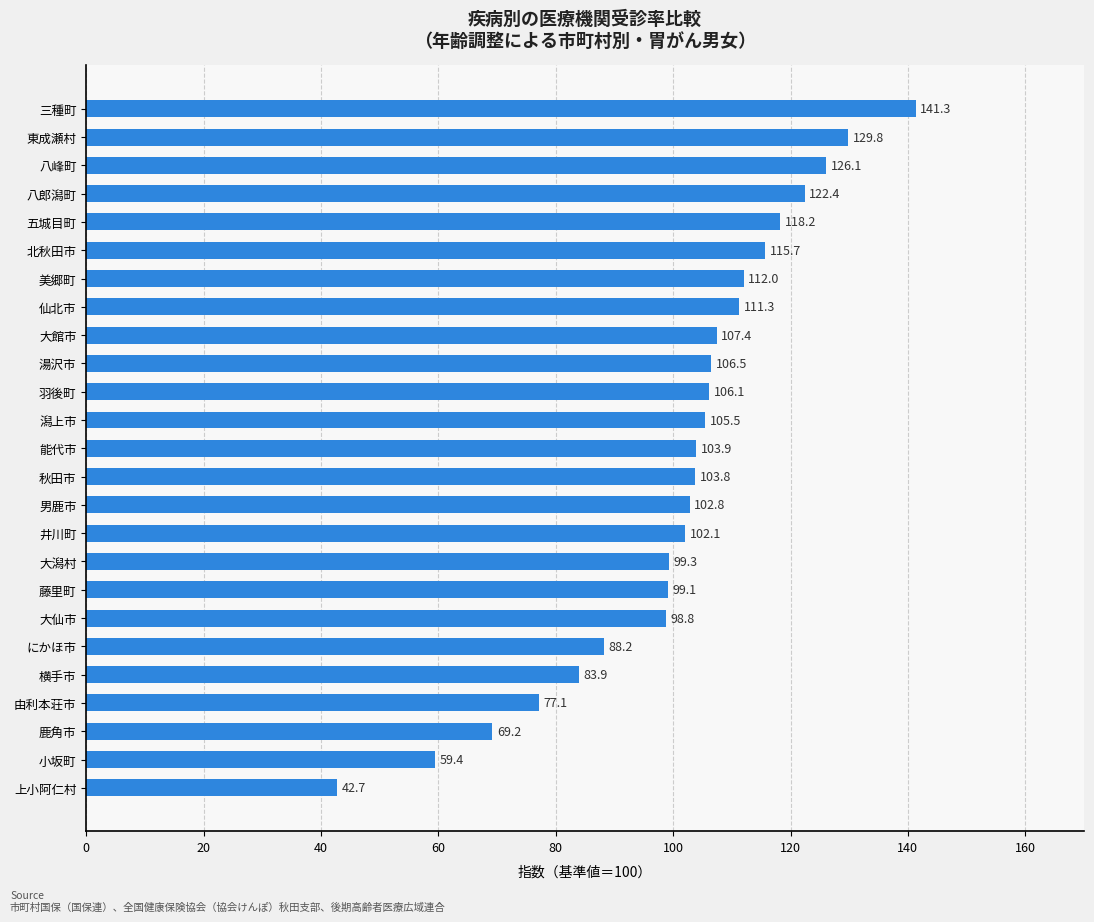

Reading bottom to top, transcribe all the data shown in this chart.

上小阿仁村=42.7	小坂町=59.4	鹿角市=69.2	由利本荘市=77.1	横手市=83.9	にかほ市=88.2	大仙市=98.8	藤里町=99.1	大潟村=99.3	井川町=102.1	男鹿市=102.8	秋田市=103.8	能代市=103.9	潟上市=105.5	羽後町=106.1	湯沢市=106.5	大館市=107.4	仙北市=111.3	美郷町=112.0	北秋田市=115.7	五城目町=118.2	八郎潟町=122.4	八峰町=126.1	東成瀬村=129.8	三種町=141.3